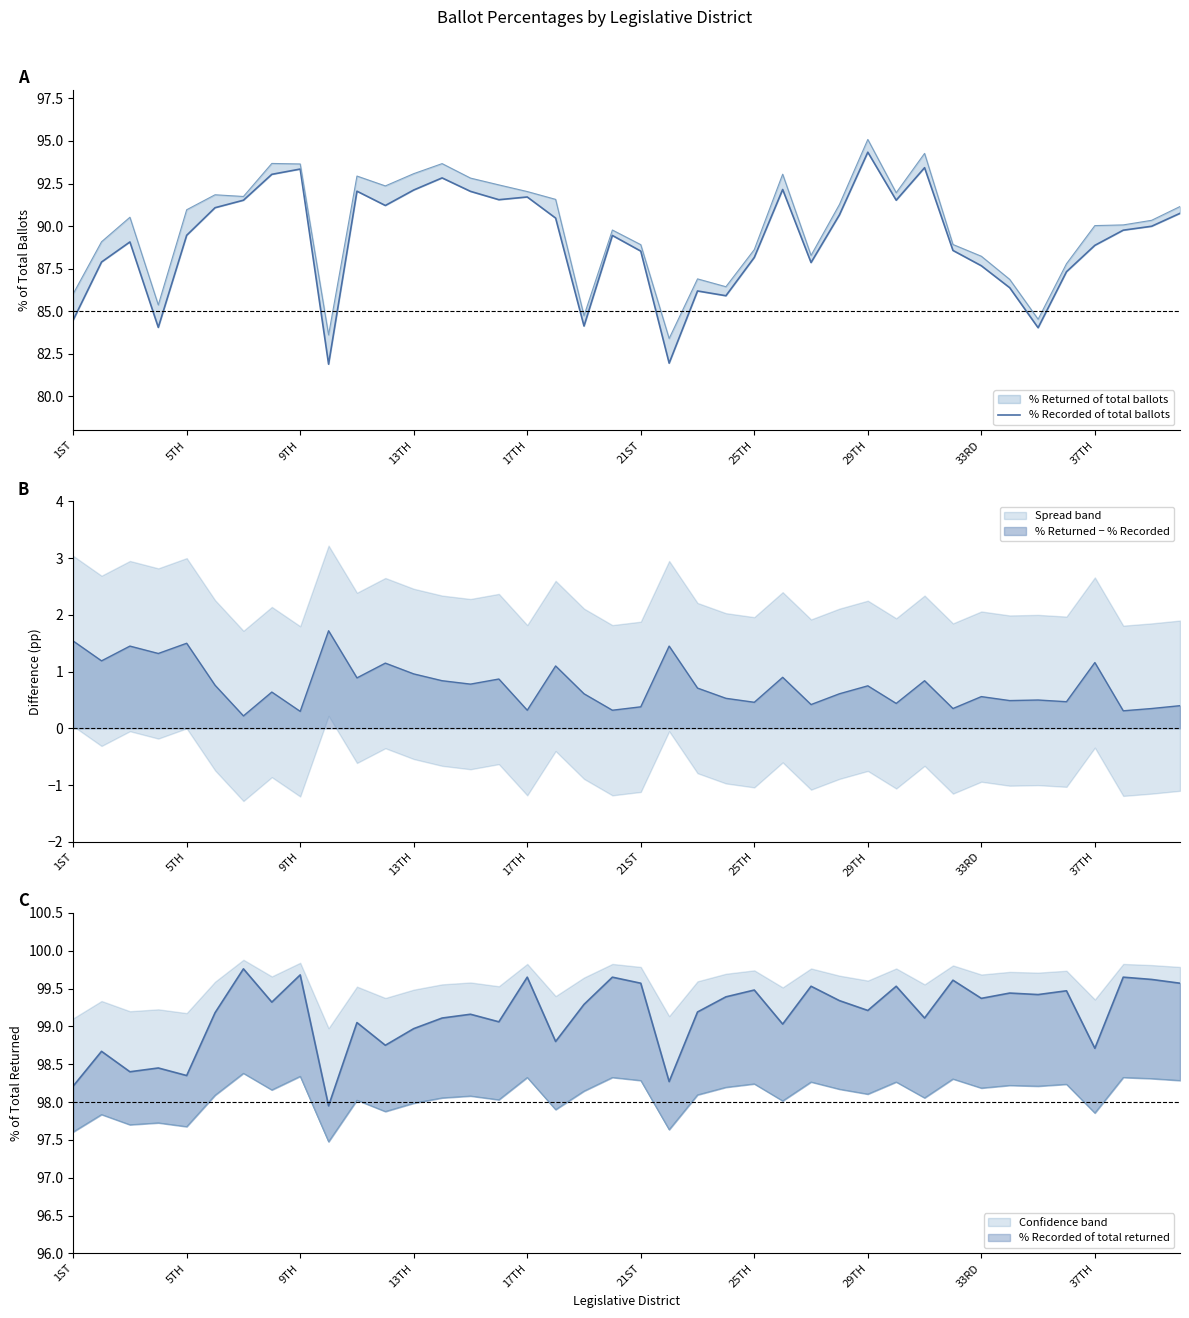

What is the value of the 13th point from the left?

92.1